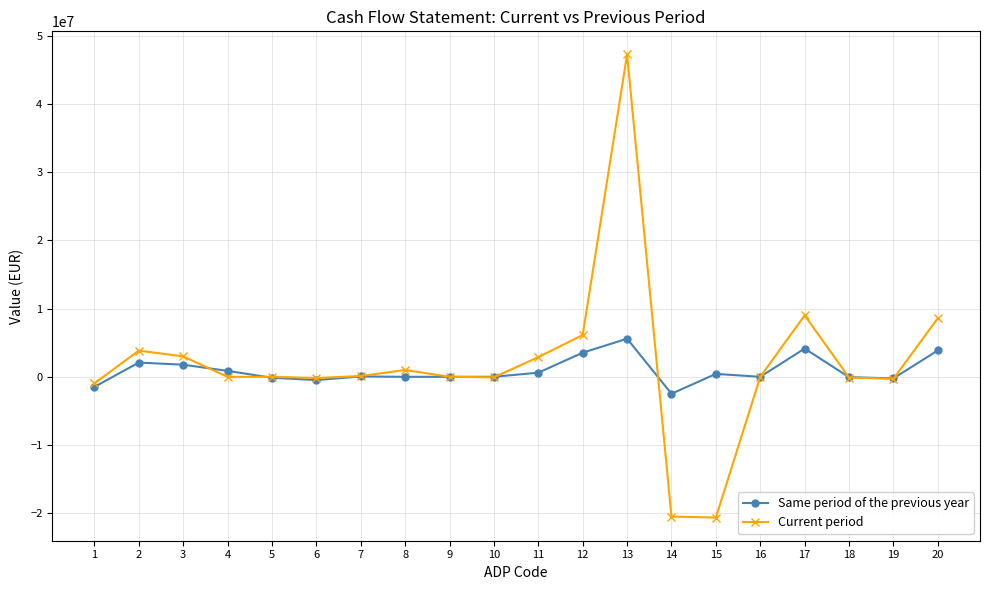

Which series has the largest range (max minus min)?

Current period